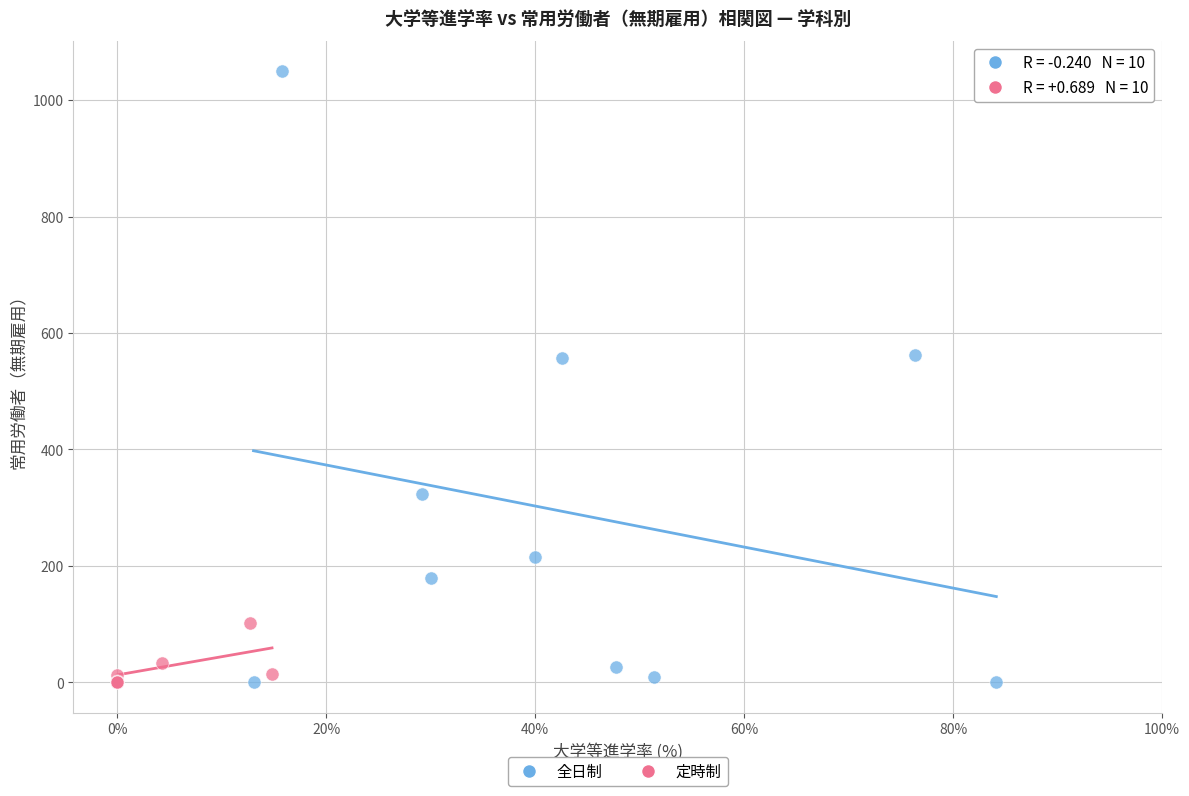

Which series reaches the maximum Y coordinate?

全日制